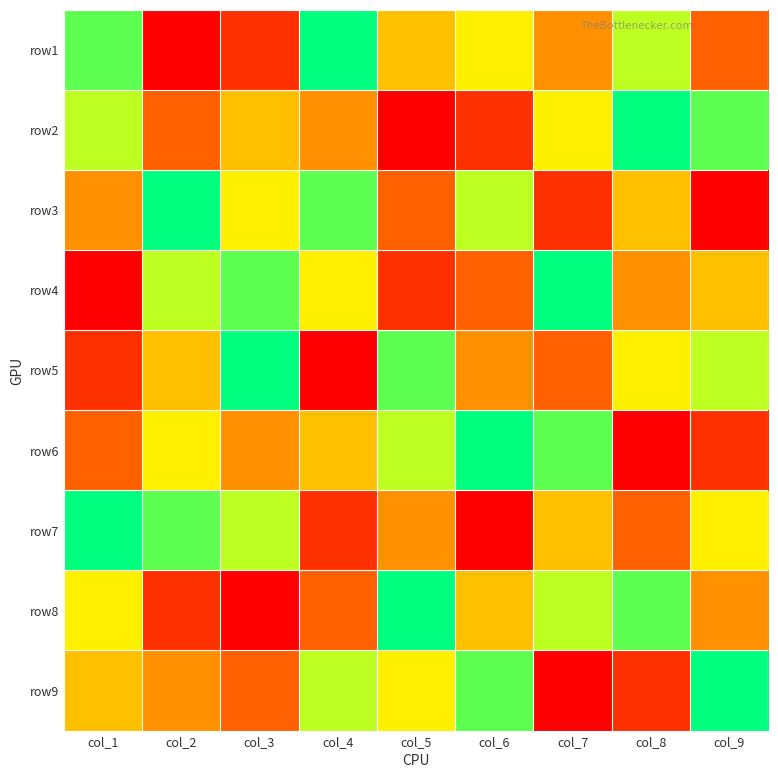

At col_2, list the series in order from smallest to largest.

row1, row8, row2, row9, row5, row6, row4, row7, row3